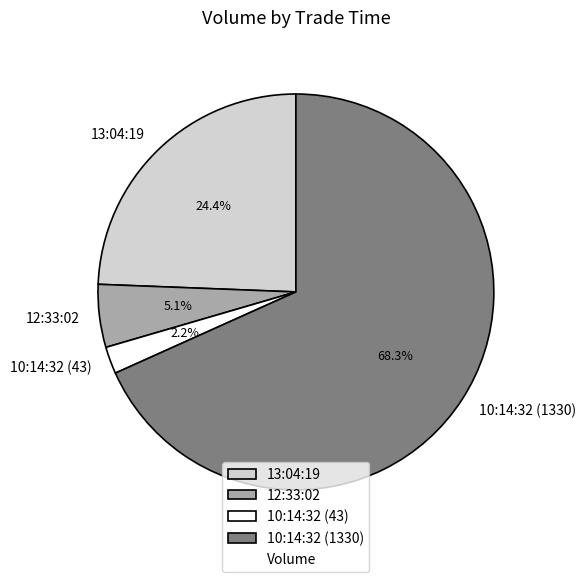

To the nearest percent, what is the difference between the 10:14:32 (43) and 10:14:32 (1330) slice percentages?

66%